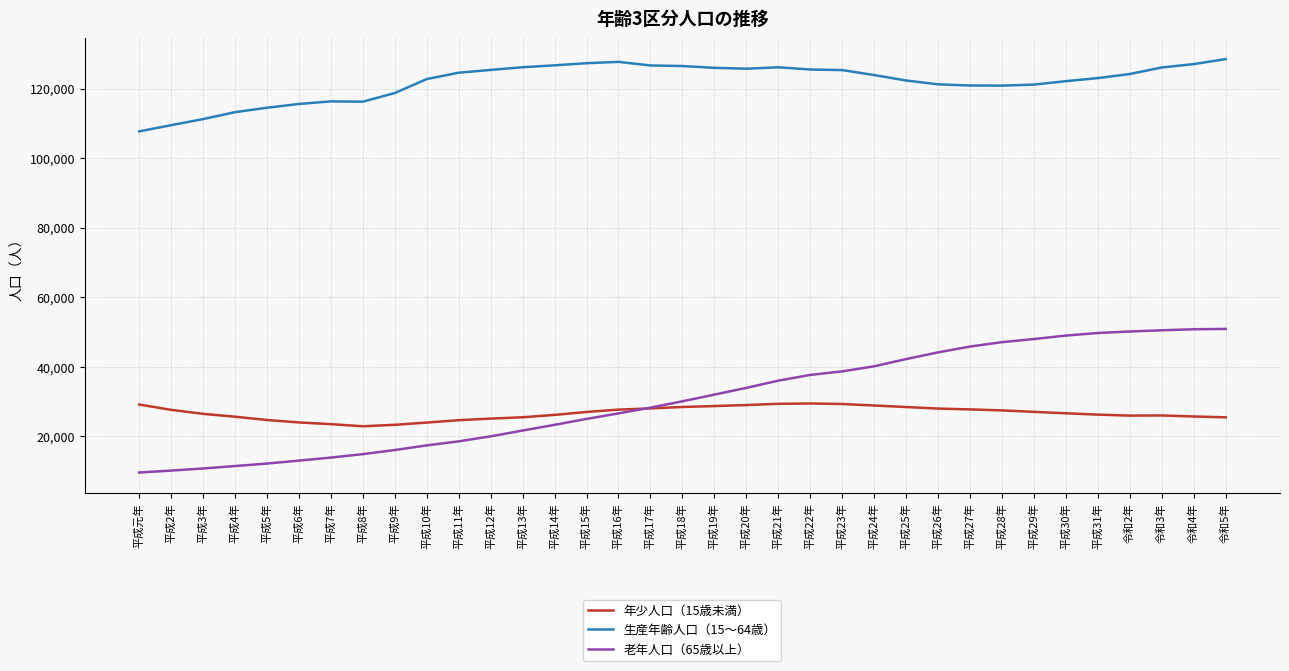

Is this an area chart (filled region under the line)?

No